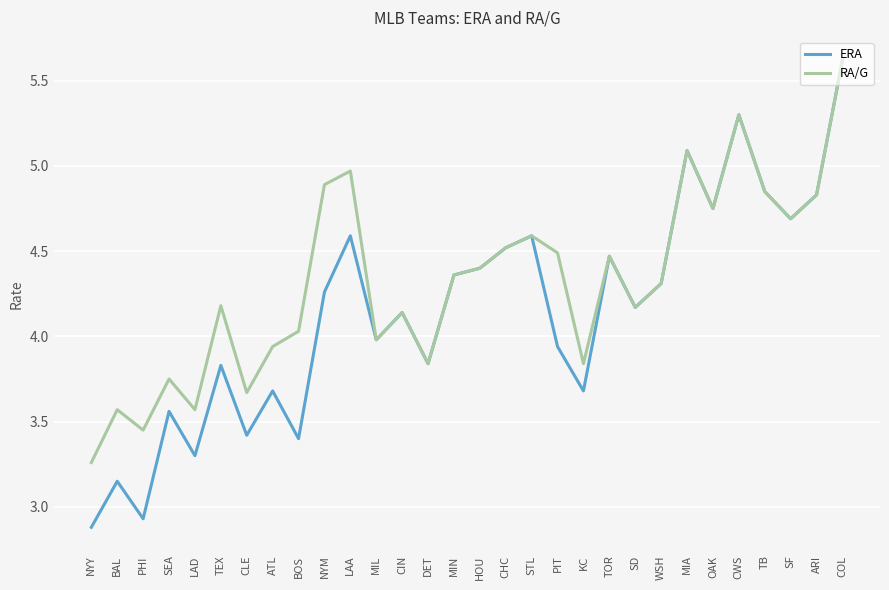

Read the ERA value at CHC.

4.5